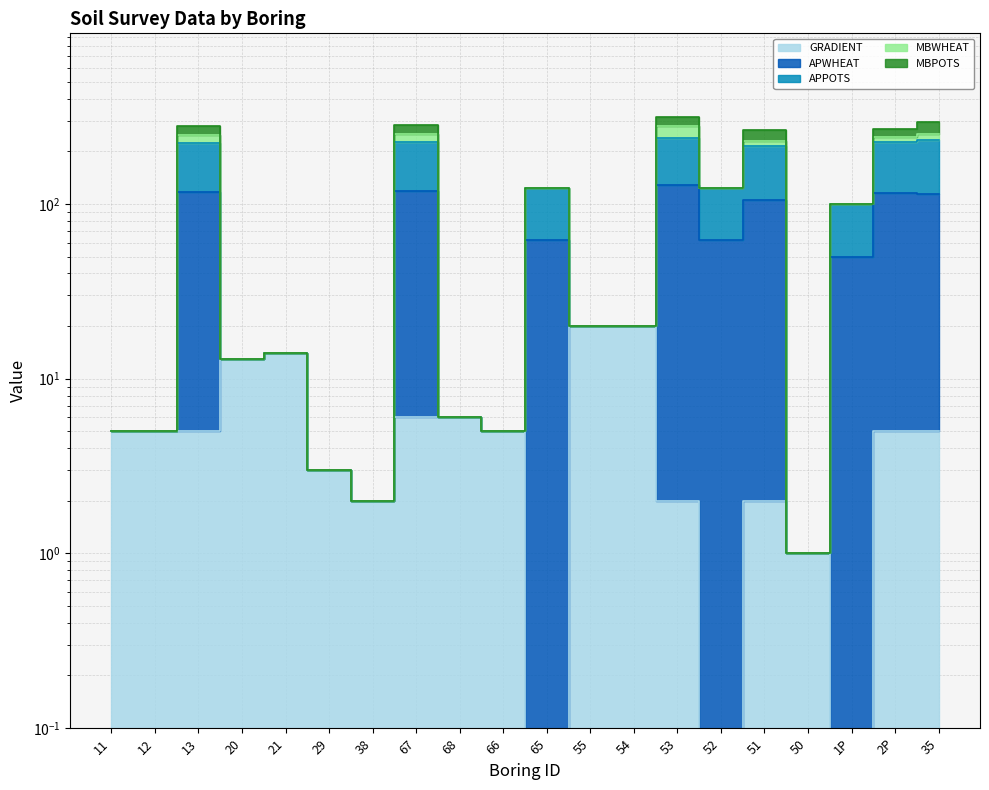

Which has a higher value, 65 or 54?

54